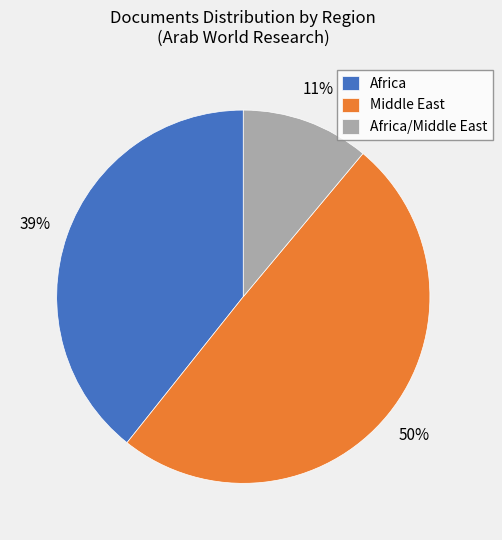

Count the number of slices in the pie.

3